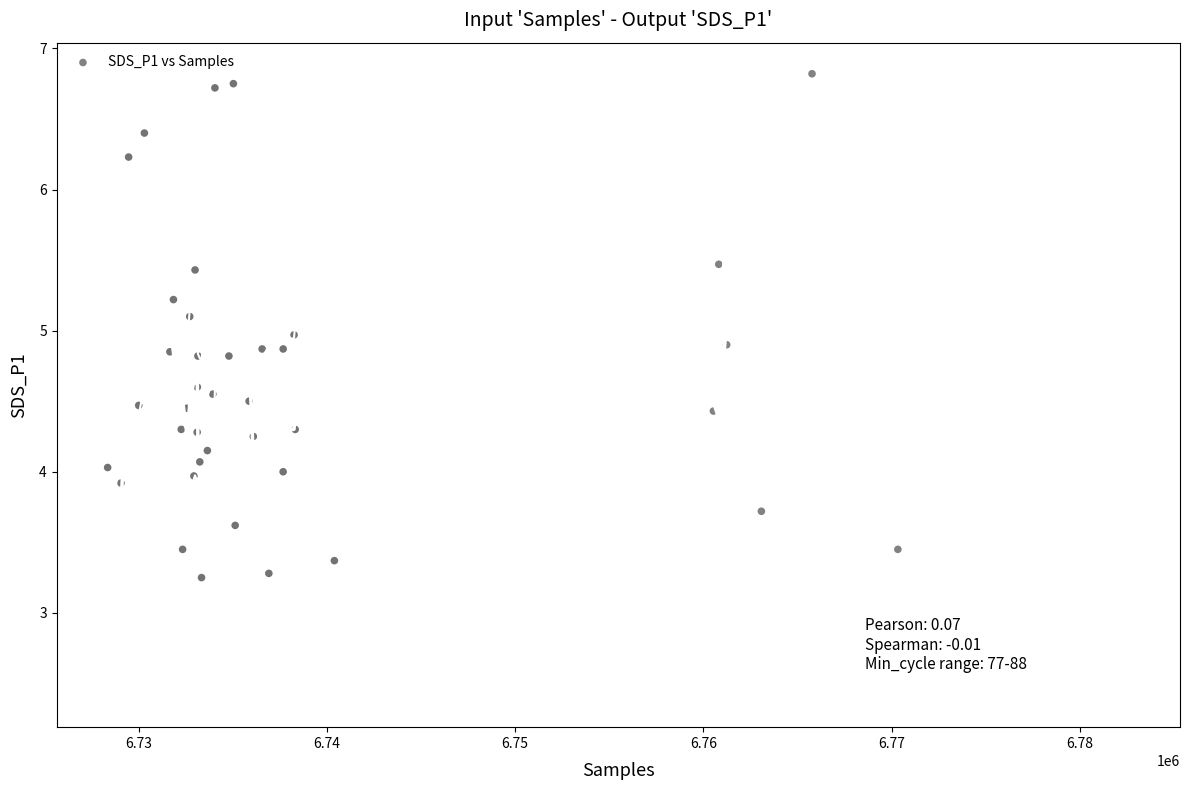

What is the range of Y values (max minus min)?

3.6